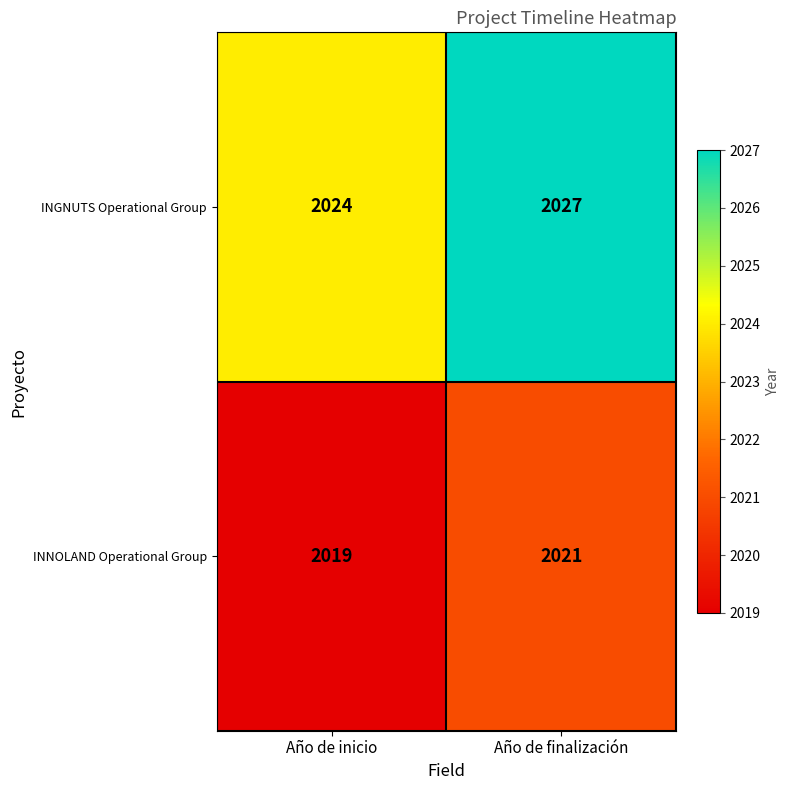

What is the difference between the maximum and minimum values in the INGNUTS Operational Group series?

3